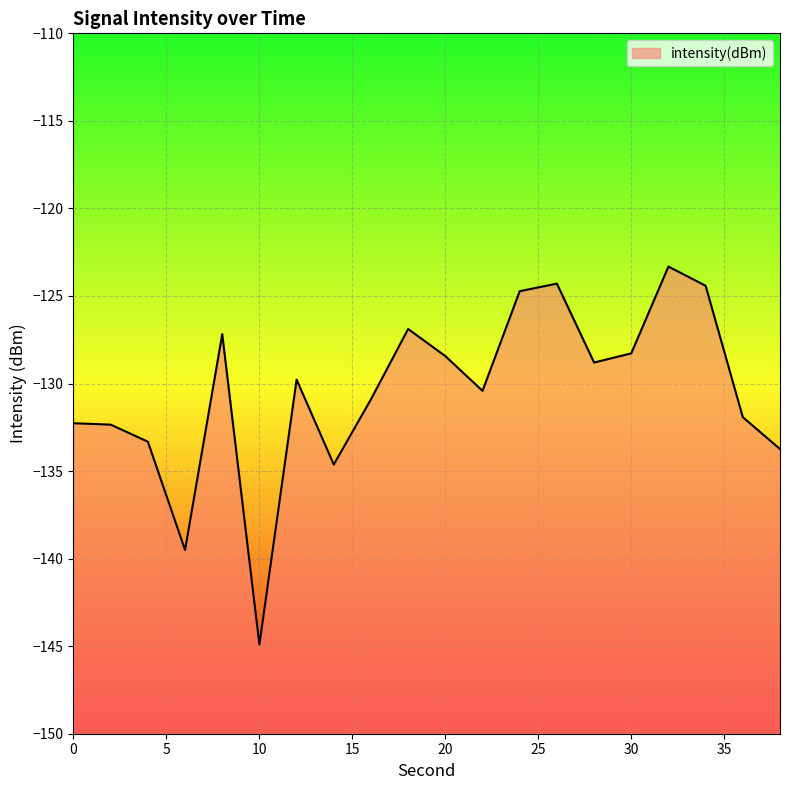

What is the smallest value displayed?

-144.9